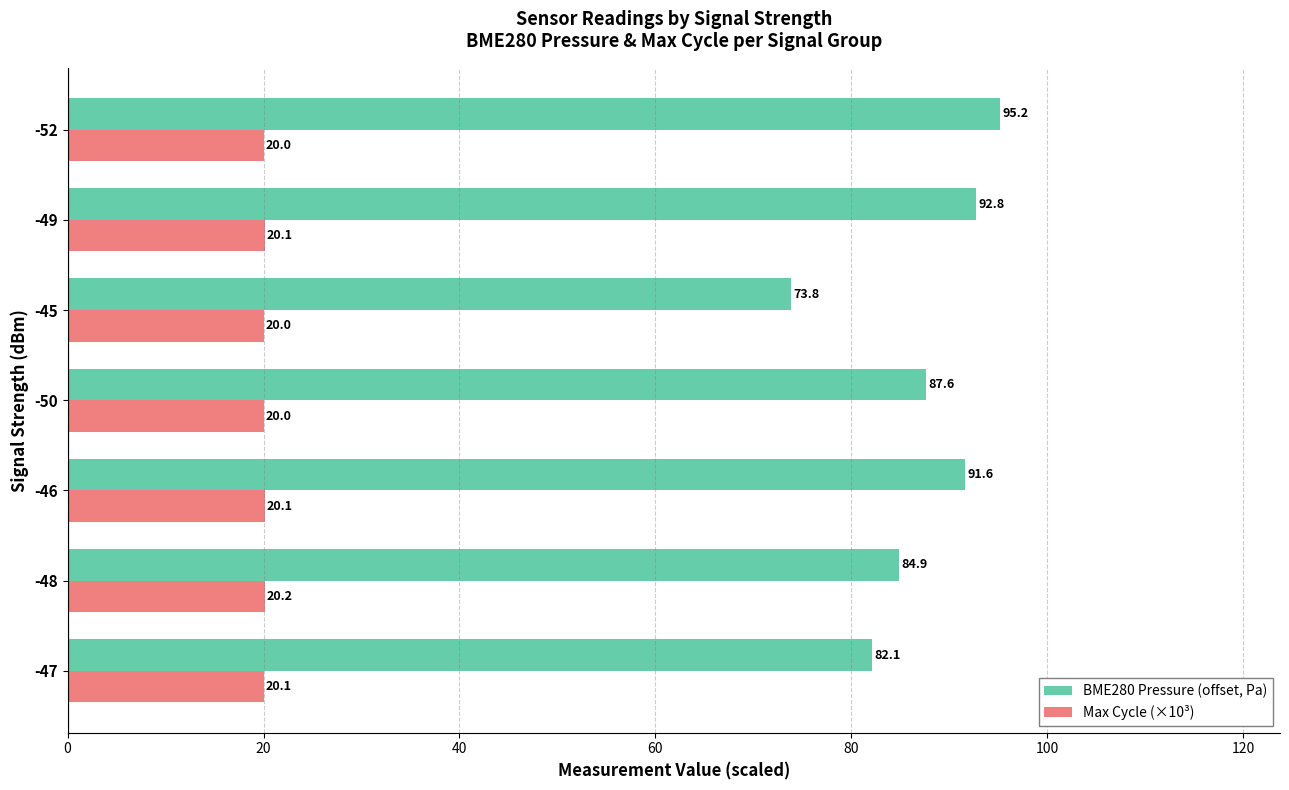

What is the spread (max minus min) of values at -50?

67.6